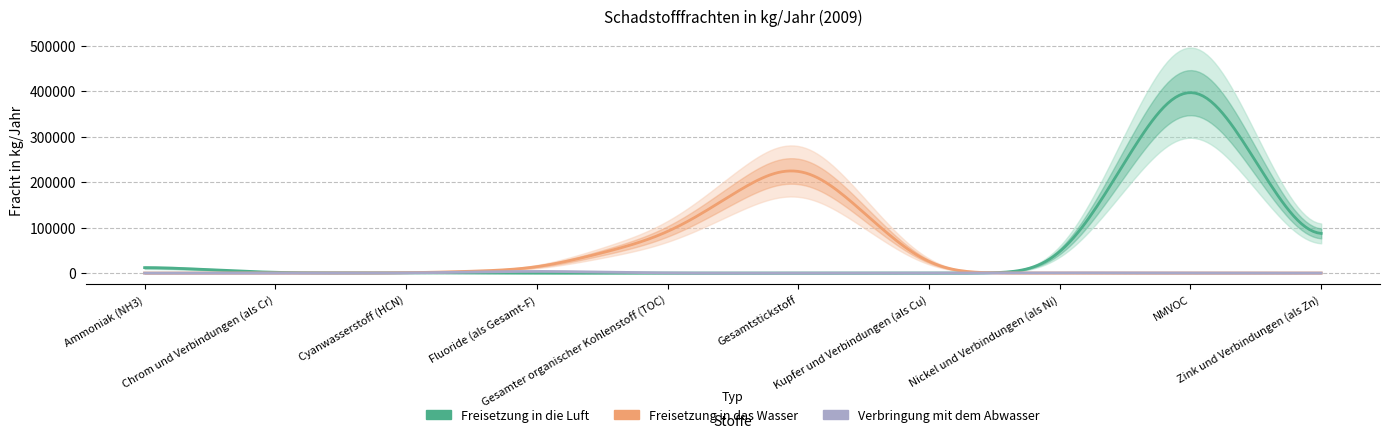

What is the difference between the second highest and minimum values in the Verbringung mit dem Abwasser series?

699